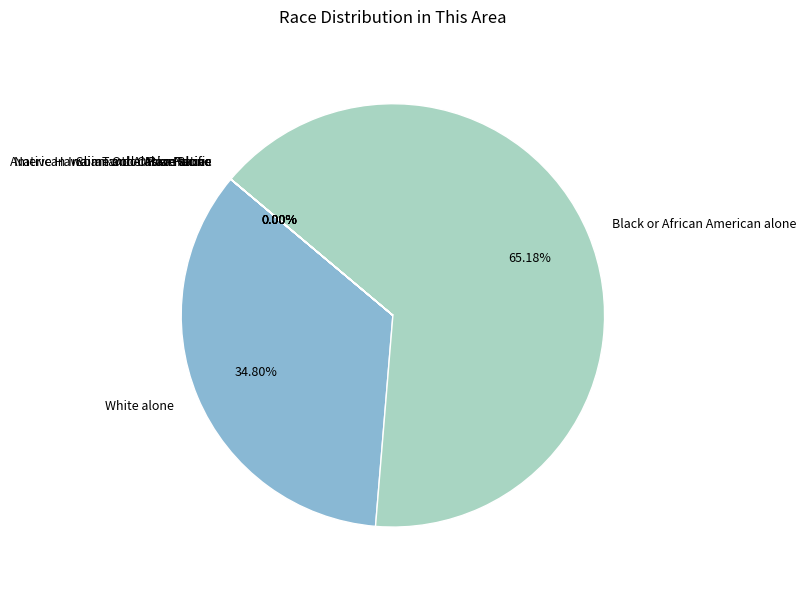

Is Black or African American alone the majority of the pie?

Yes